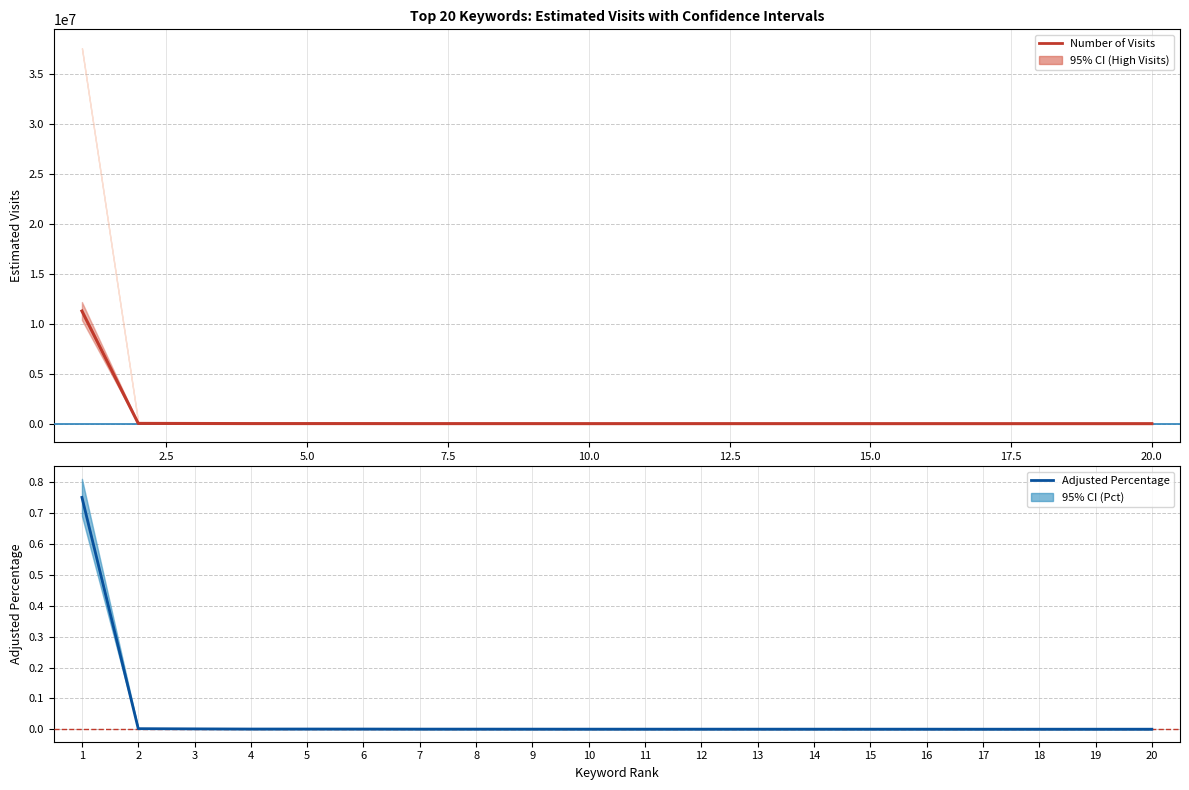

What is the sum of all Adjusted Percentage values?

0.8